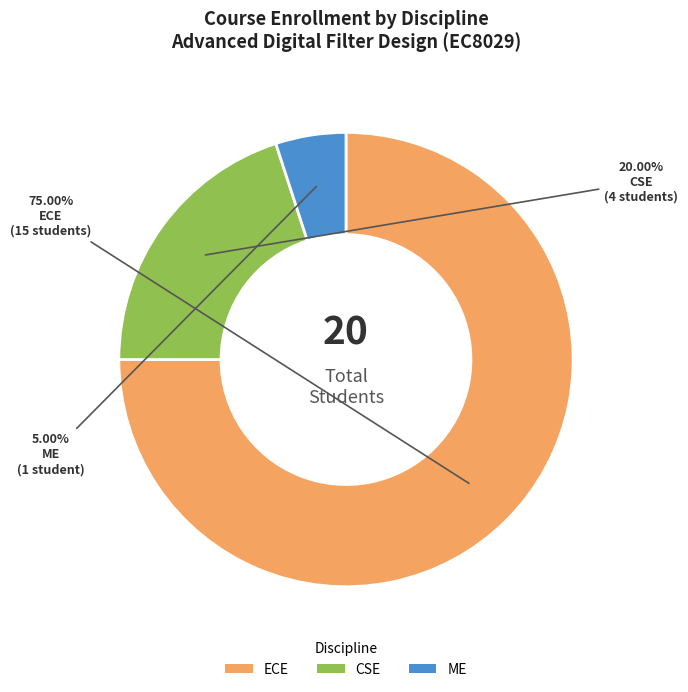

Which slice is the largest?

ECE